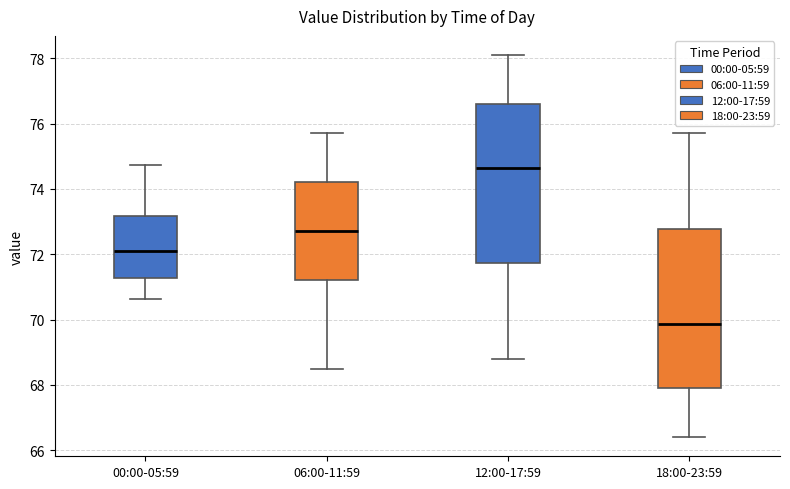

Reading left to right, read every box against the y-axis: the position of its median line, the range the box covers, and the ends of its whiskers. The values are not printed on the chart, so give them approximately, as read against the axis.

00:00-05:59: median 72.2, box 71.2 to 73.2, whiskers 70.6 to 74.8
06:00-11:59: median 72.8, box 71.2 to 74.2, whiskers 68.6 to 75.8
12:00-17:59: median 74.6, box 71.8 to 76.6, whiskers 68.8 to 78.2
18:00-23:59: median 69.8, box 68.0 to 72.8, whiskers 66.4 to 75.8